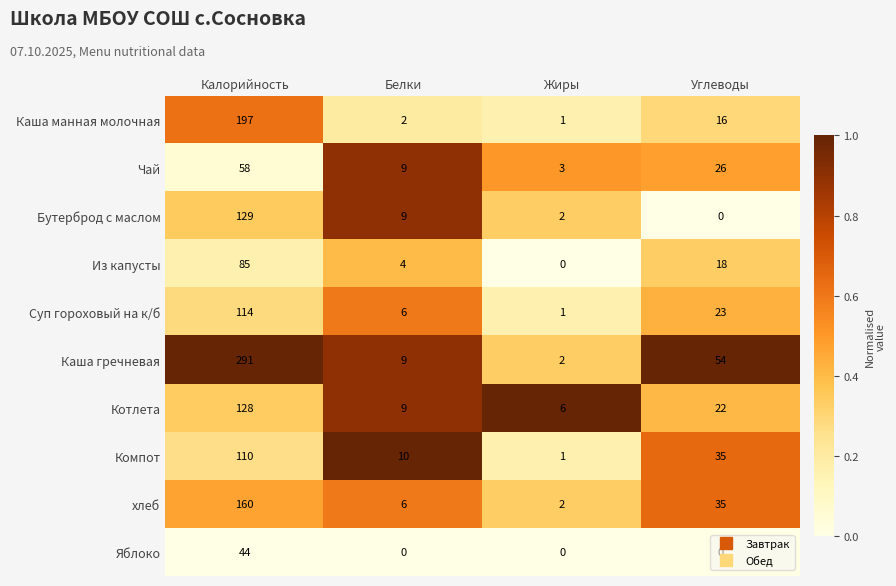

What is the difference between the second highest and minimum values in the Каша манная молочная series?

15